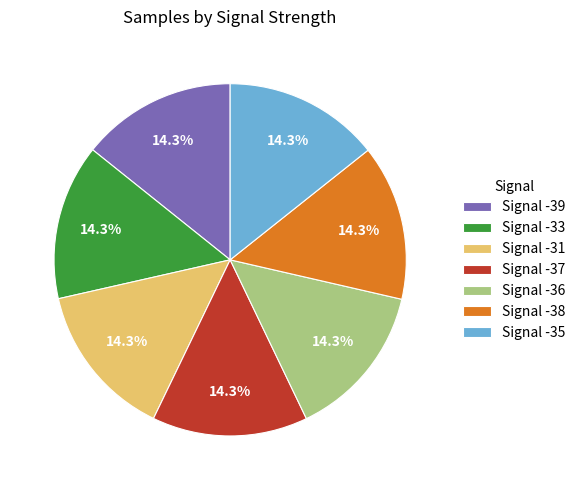

How much of the chart is everything except Signal -39?

85.7%